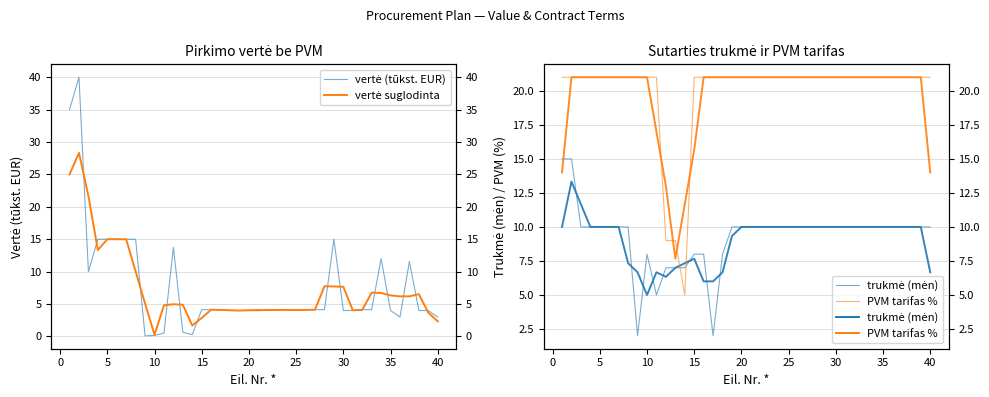

At how many categories does at least one series exceed 19?

37